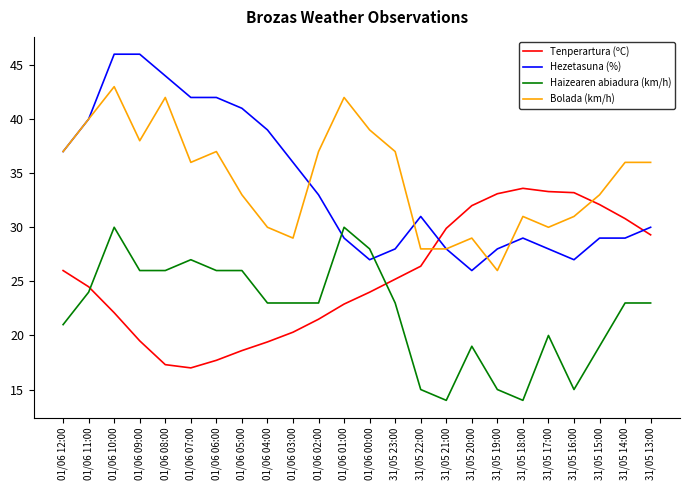

How many values in the Hezetasuna (%) series are below 31?

12